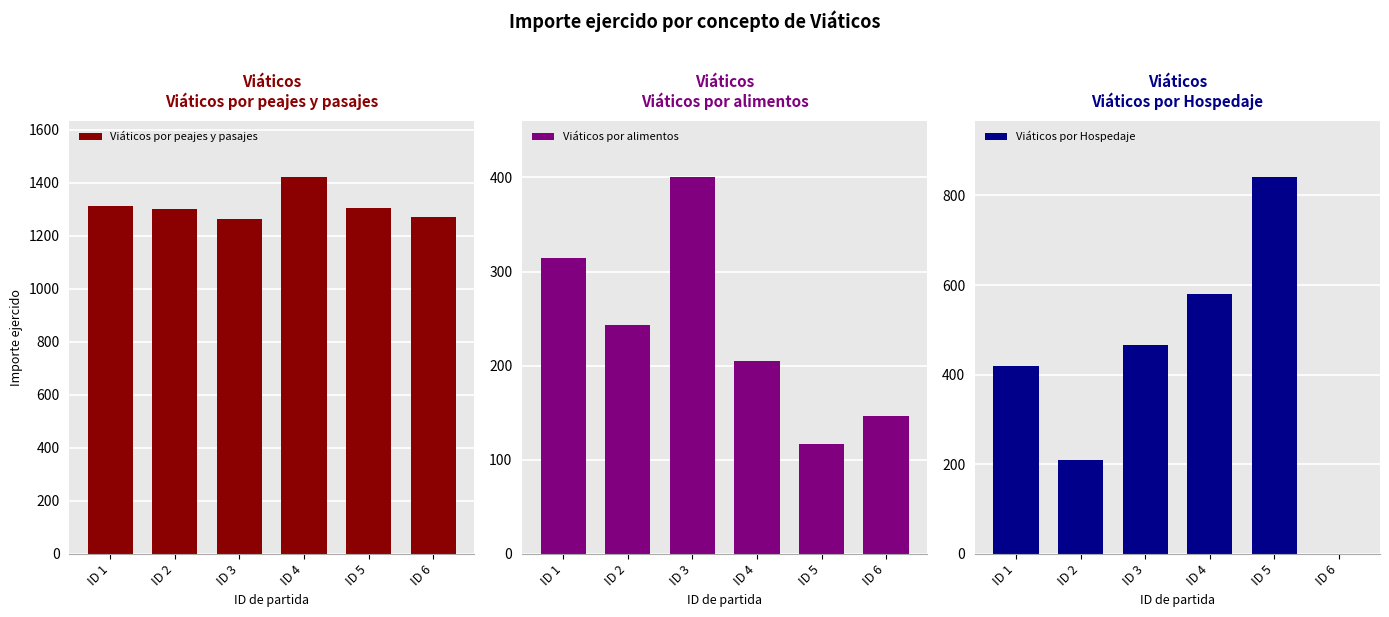

What is the lowest value of the Viáticos por alimentos series?

116.8